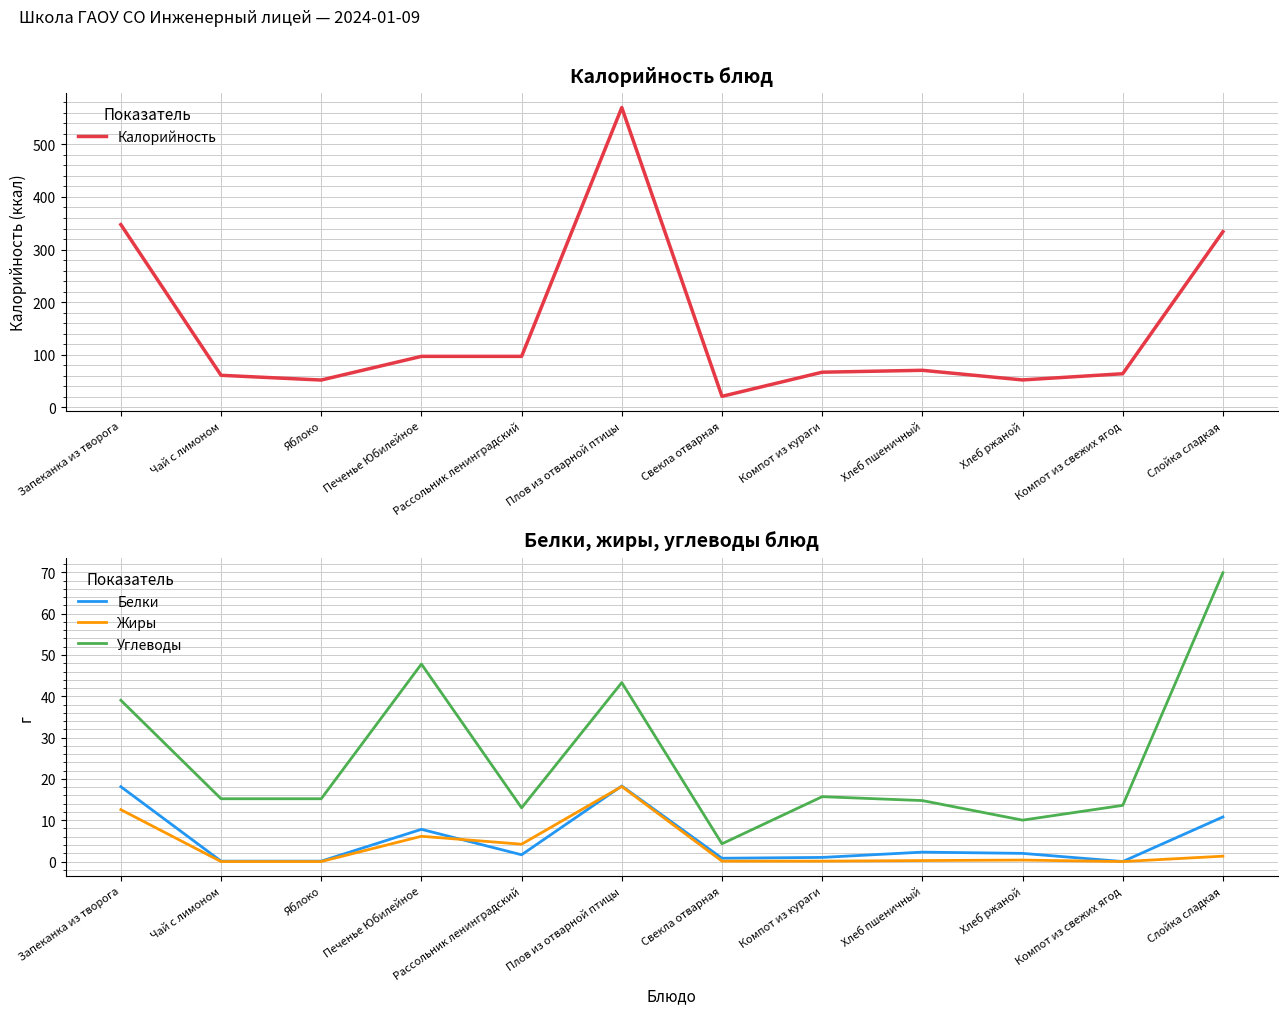

How many lines are shown in the chart?

4